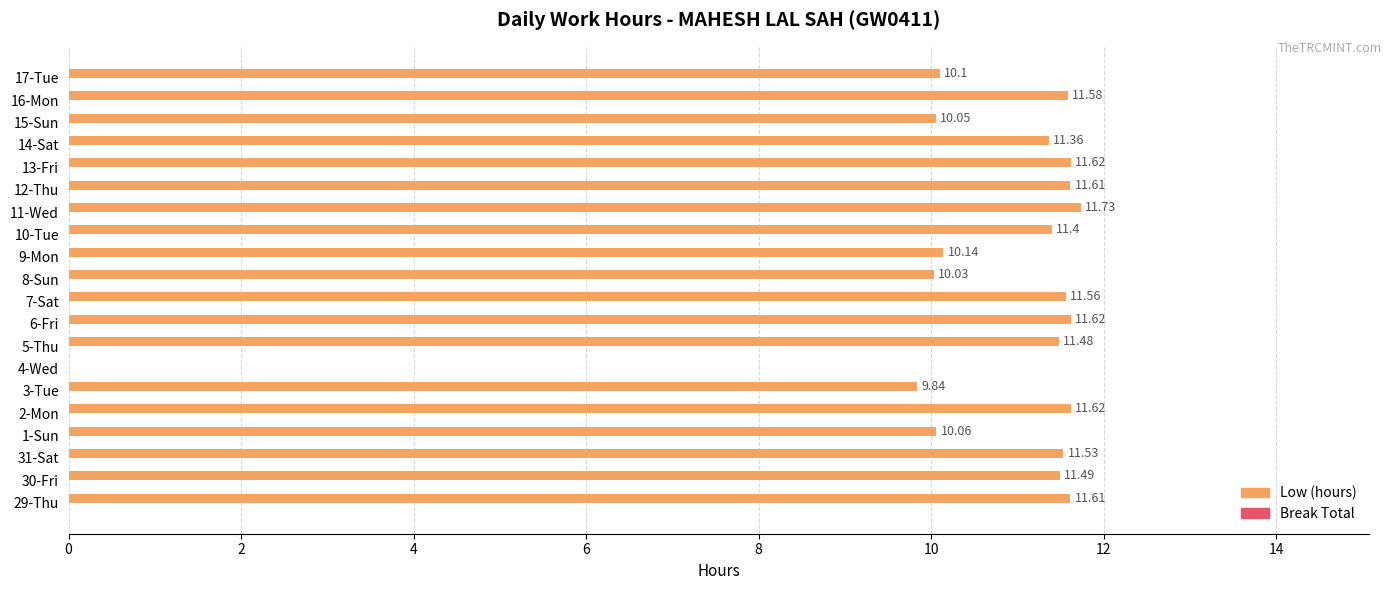

Count the number of data series in this chart.

1